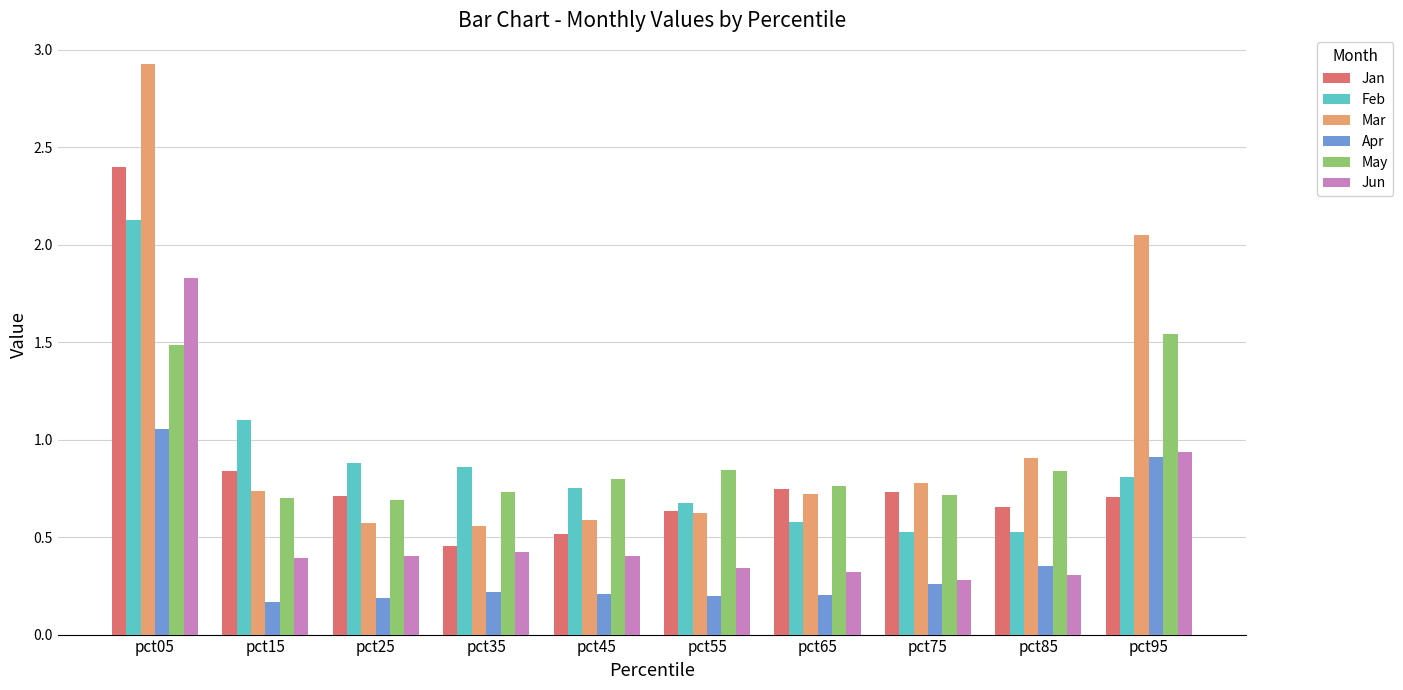

True or false: Apr has a value of 0.2 at pct85.

False